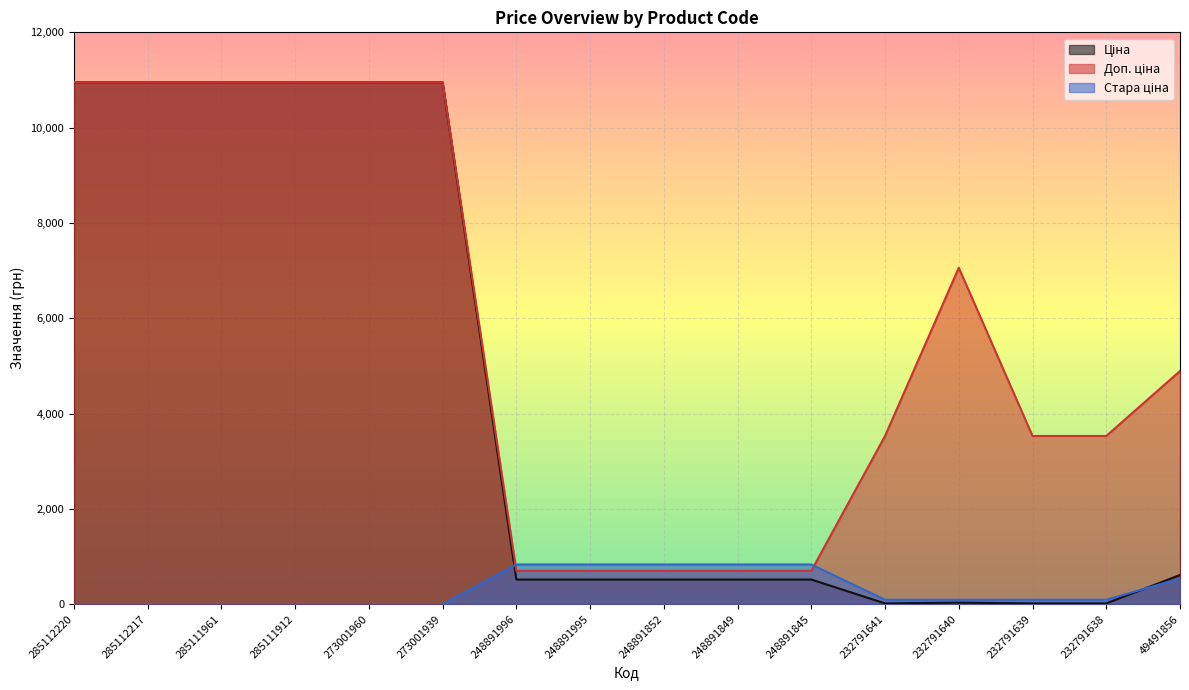

Does the chart display data point markers on the line(s)?

No